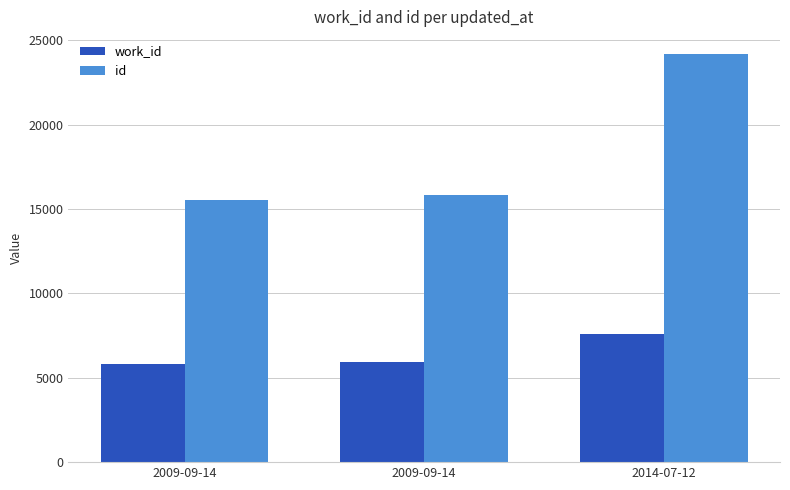

Which series changed the most between 2009-09-14 and 2009-09-14?

id